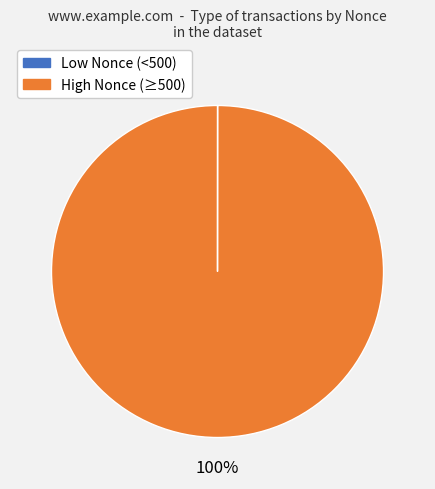

Does any single category account for the majority?

Yes